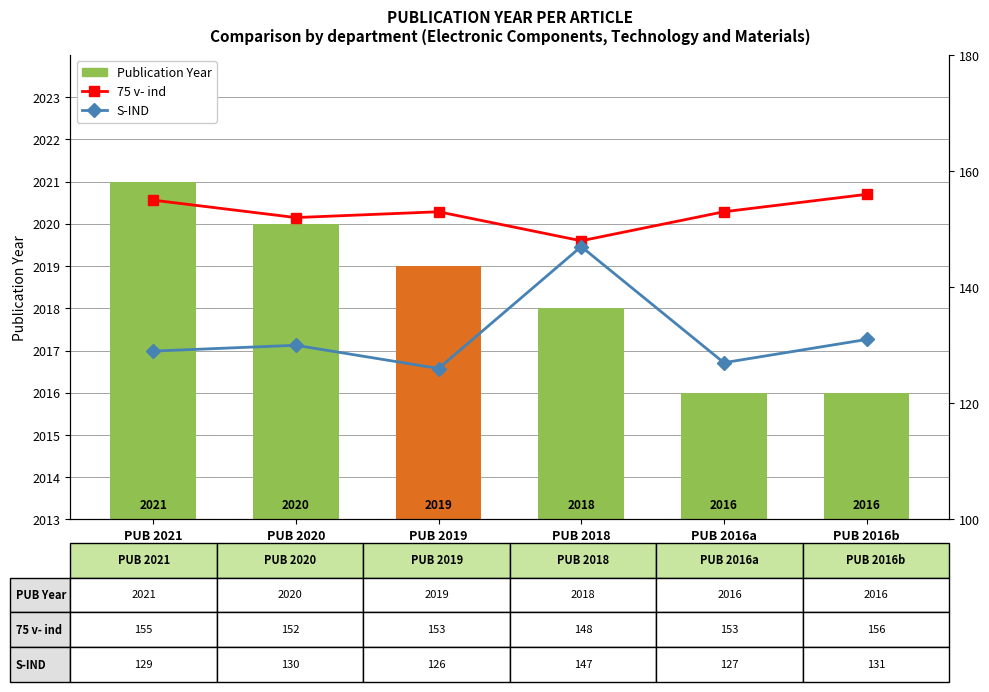

At how many categories does at least one series exceed 557?

6